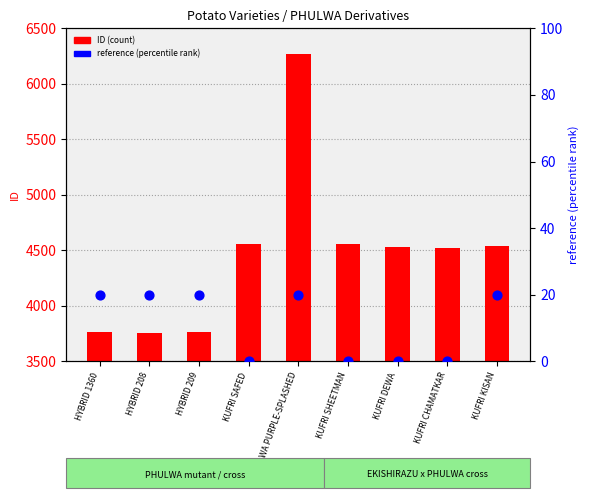

At which category is the sum across all series the highest?

PHULWA PURPLE-SPLASHED